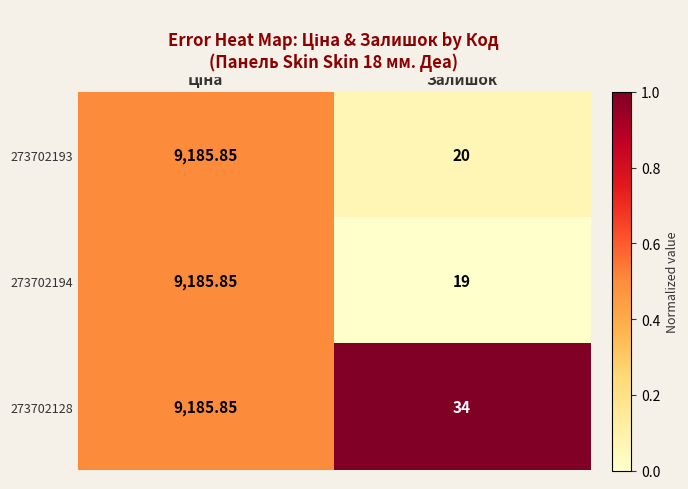

Which category has the lowest value across all series?

Залишок